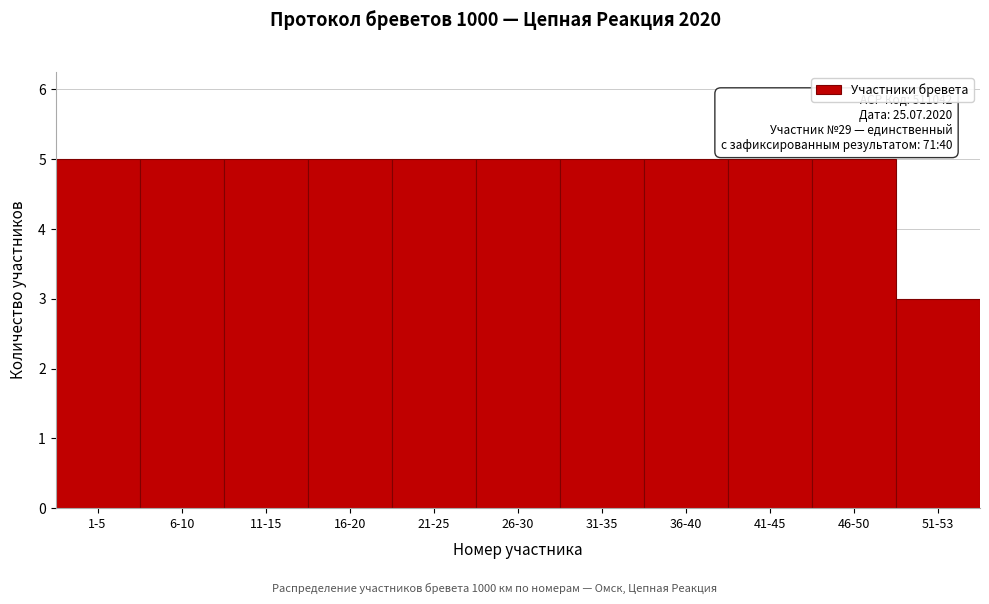

Reading left to right, extract all data points from this chart.

1-5=5	6-10=5	11-15=5	16-20=5	21-25=5	26-30=5	31-35=5	36-40=5	41-45=5	46-50=5	51-53=3